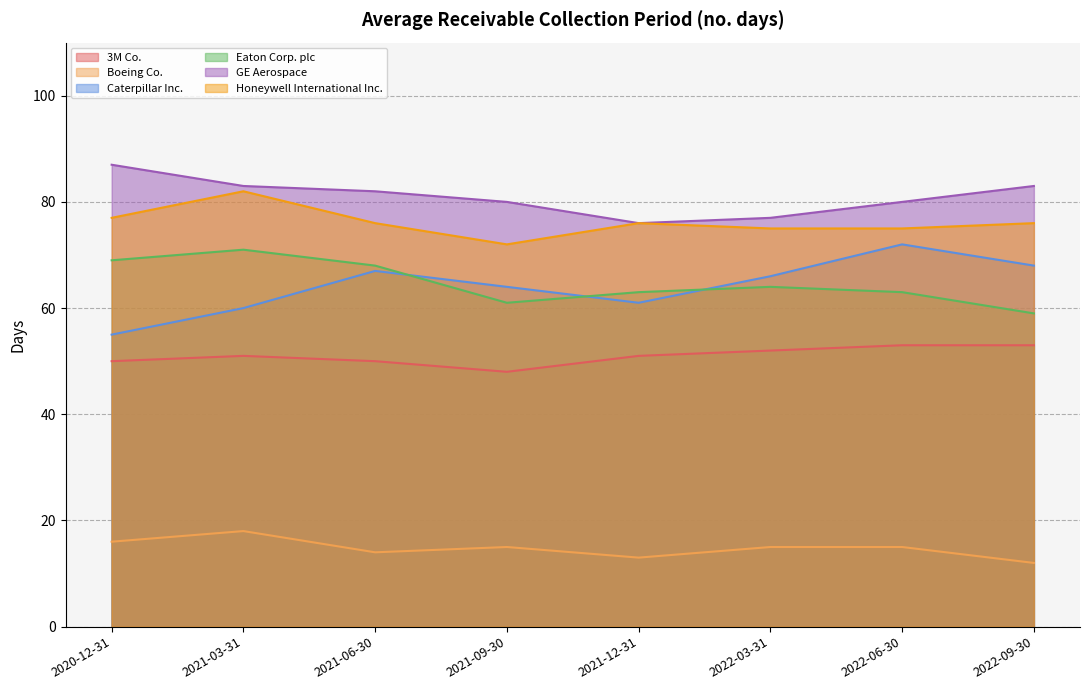

At 2021-12-31, list the series in order from largest to smallest.

GE Aerospace, Honeywell International Inc., Eaton Corp. plc, Caterpillar Inc., 3M Co., Boeing Co.